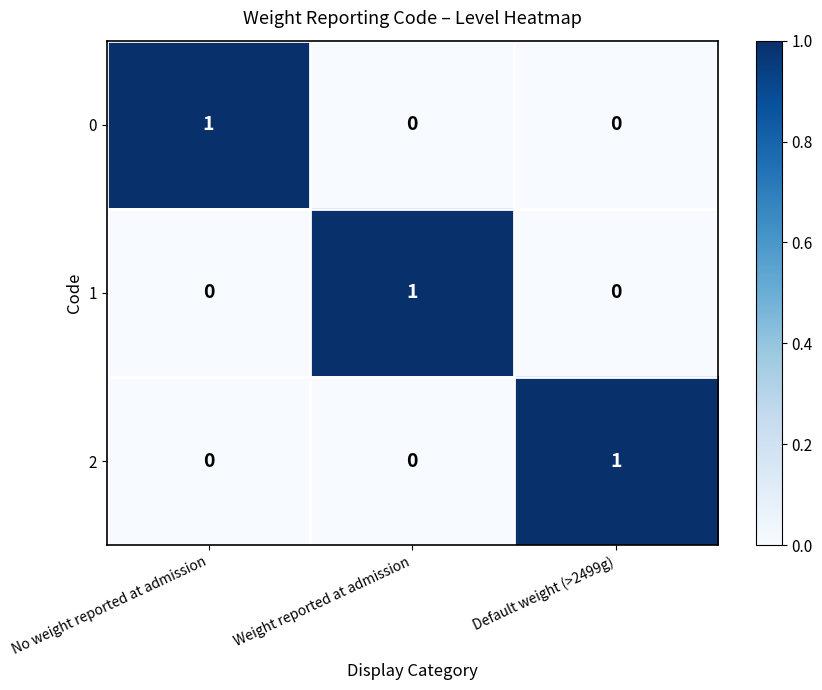

The 0 series shows 0 at Default weight (>2499g). True or false?

True